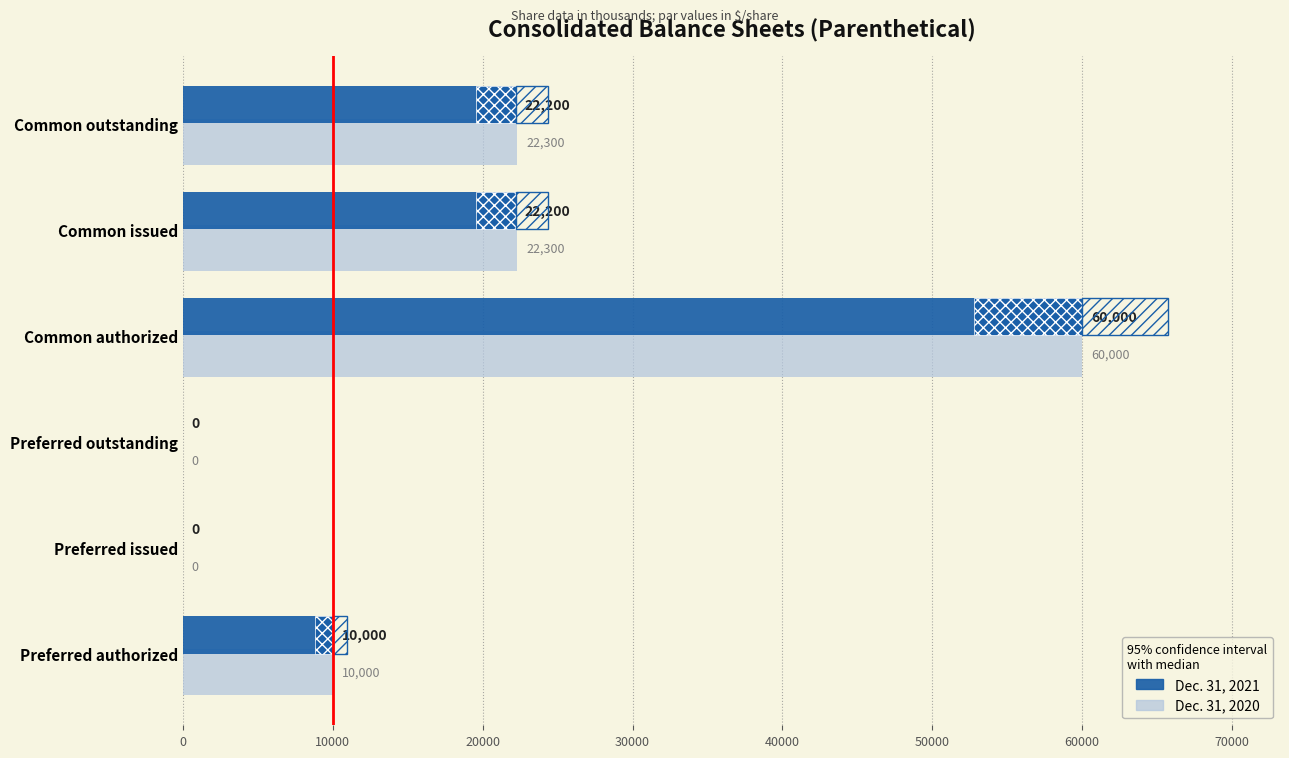

What is the approximate value of Dec. 31, 2020 at Common outstanding?

22300